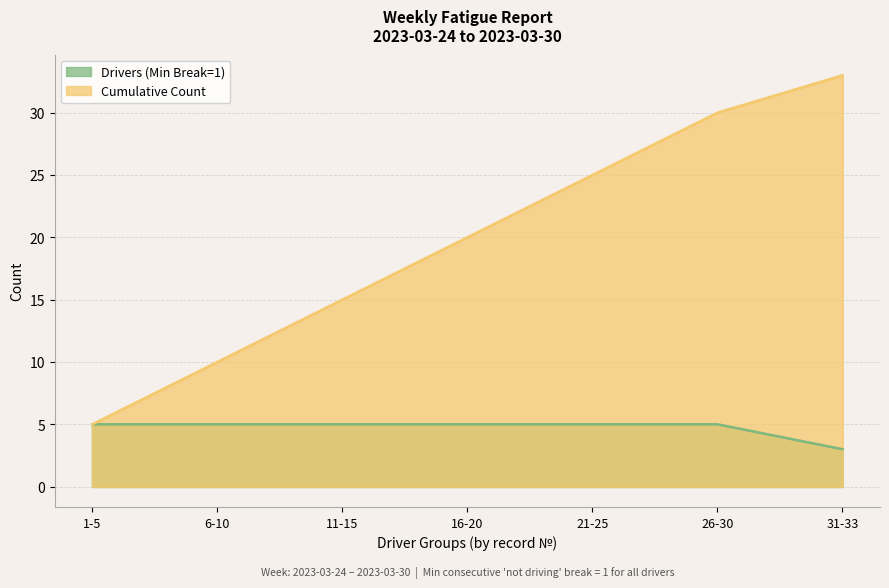

Between 1-5 and 26-30, which series saw the biggest shift?

Cumulative Count